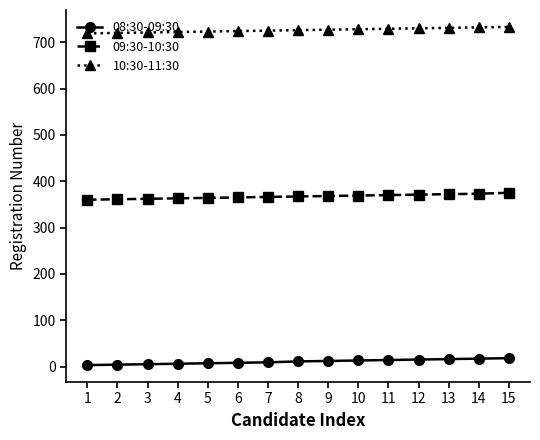

Rank the series by their maximum value, from highest to lowest.

10:30-11:30, 09:30-10:30, 08:30-09:30